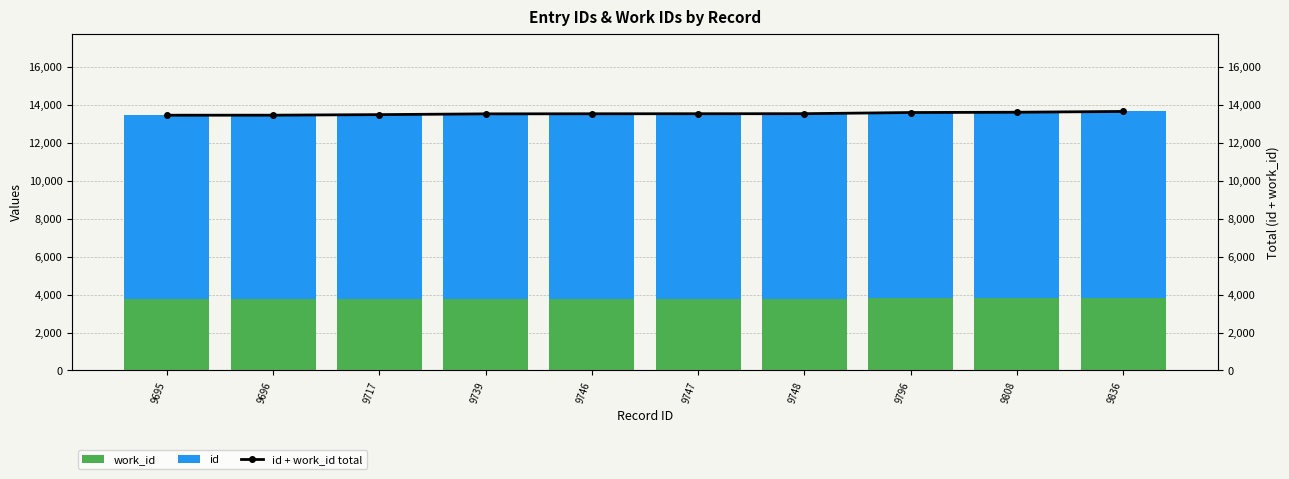

Rank the series at 9696 from highest to lowest value.

id + work_id total, id, work_id